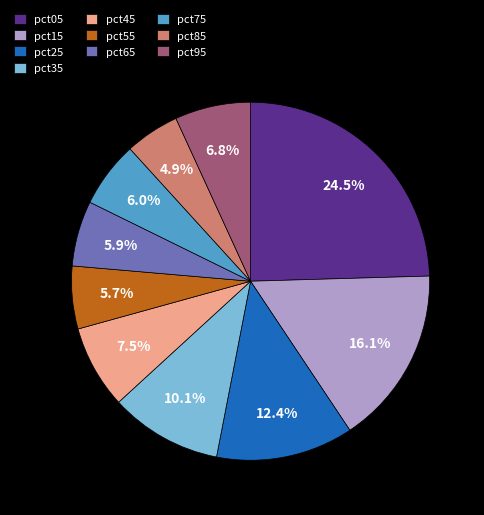

To the nearest percent, what portion does pct15 represent?

16%